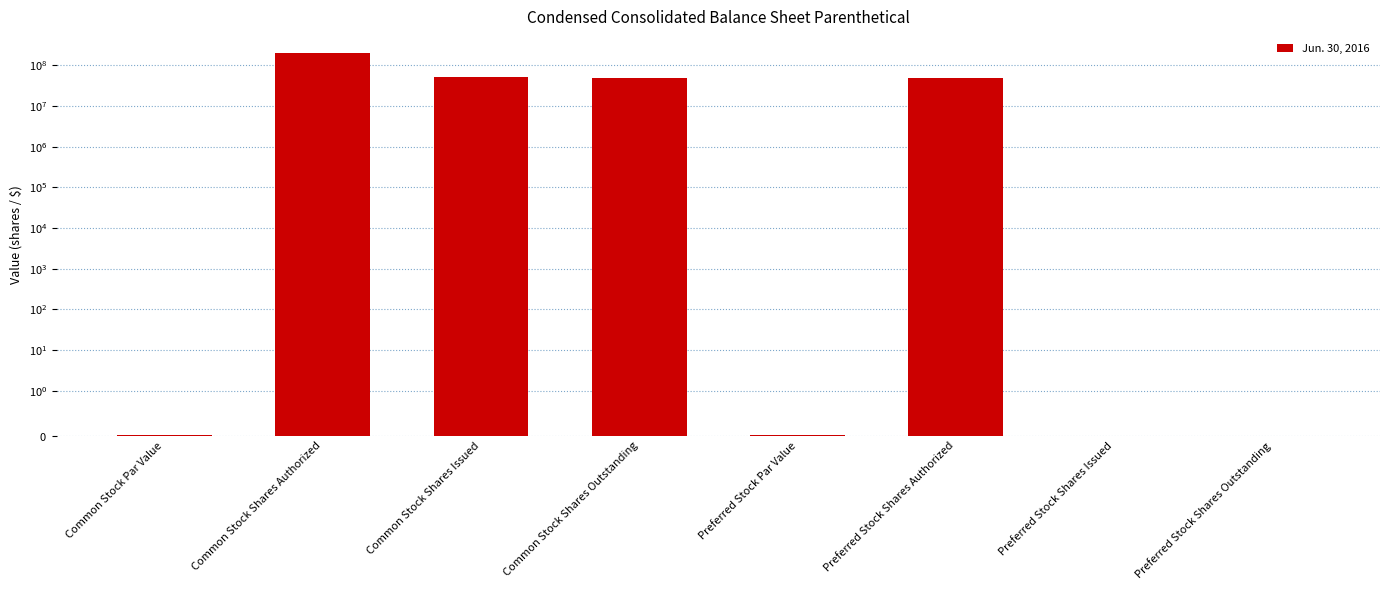

What is the difference between the maximum and minimum values?

200000000.0